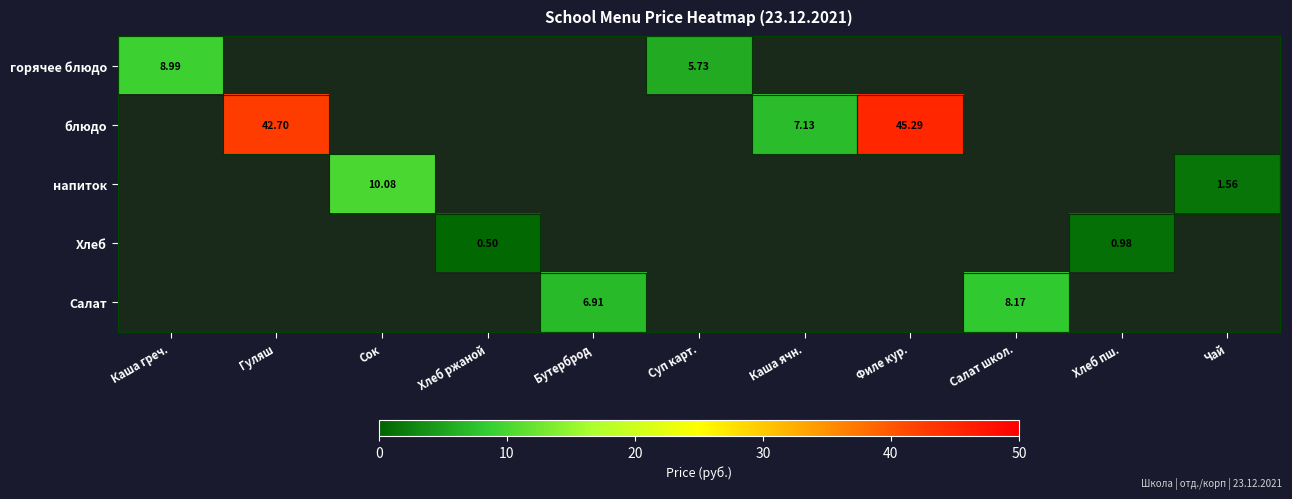

At which category does the chart reach its peak across all series?

Филе кур.